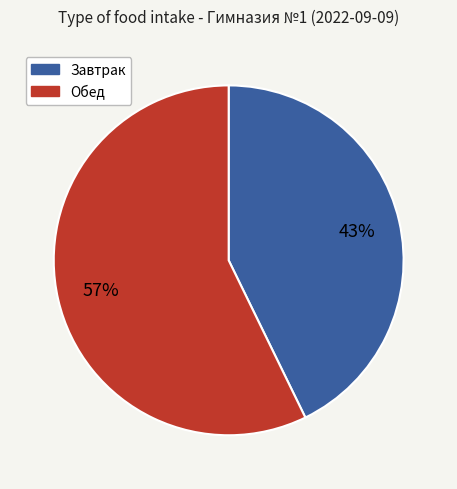

Is there a majority slice in this chart?

Yes